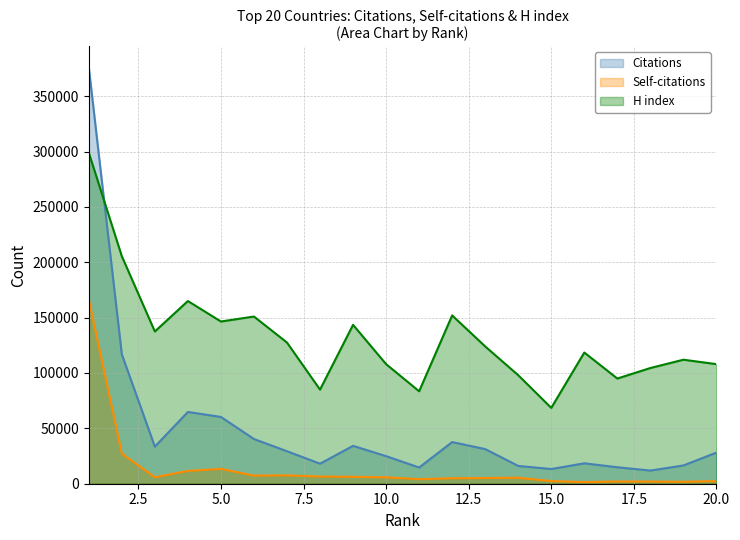

Which category has the highest value across all series?

1